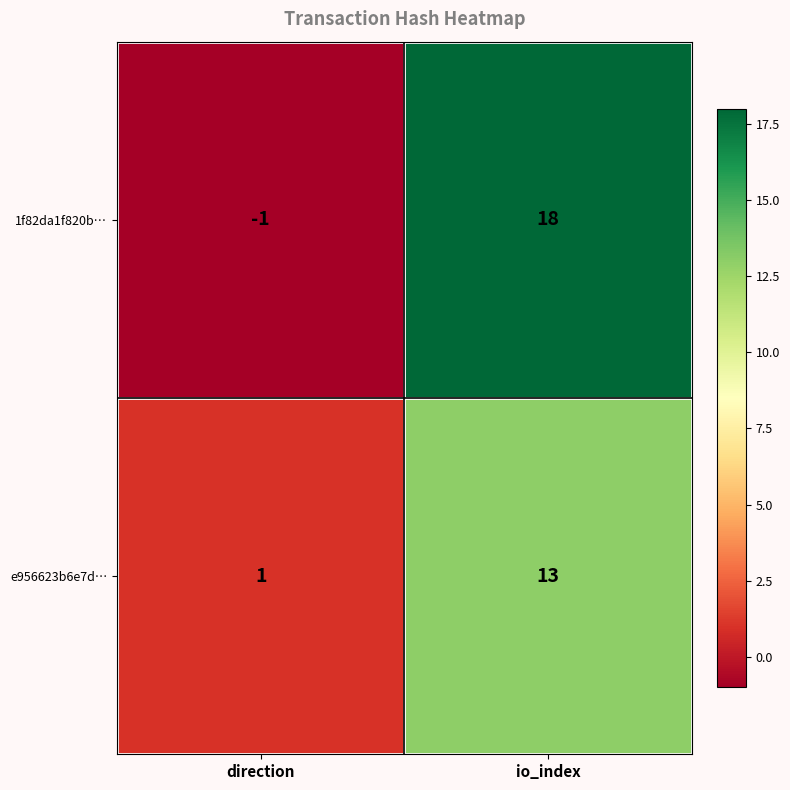

What value does the 1f82da1f820b… series have at io_index?

18